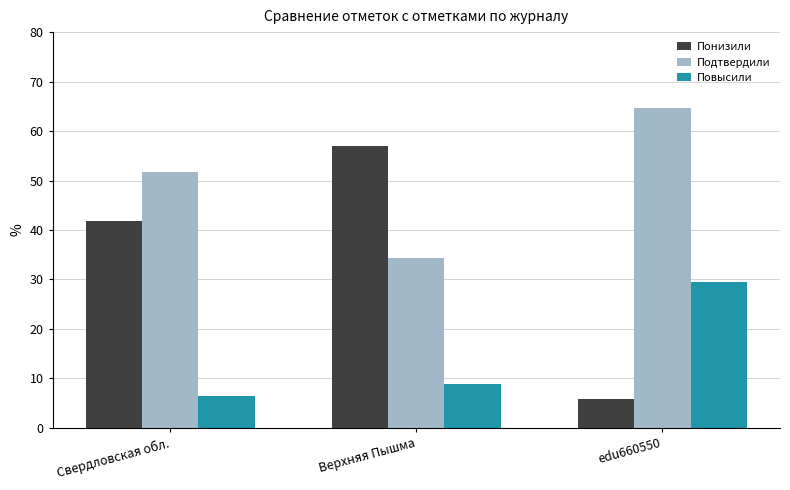

Which series has the largest range (max minus min)?

Понизили